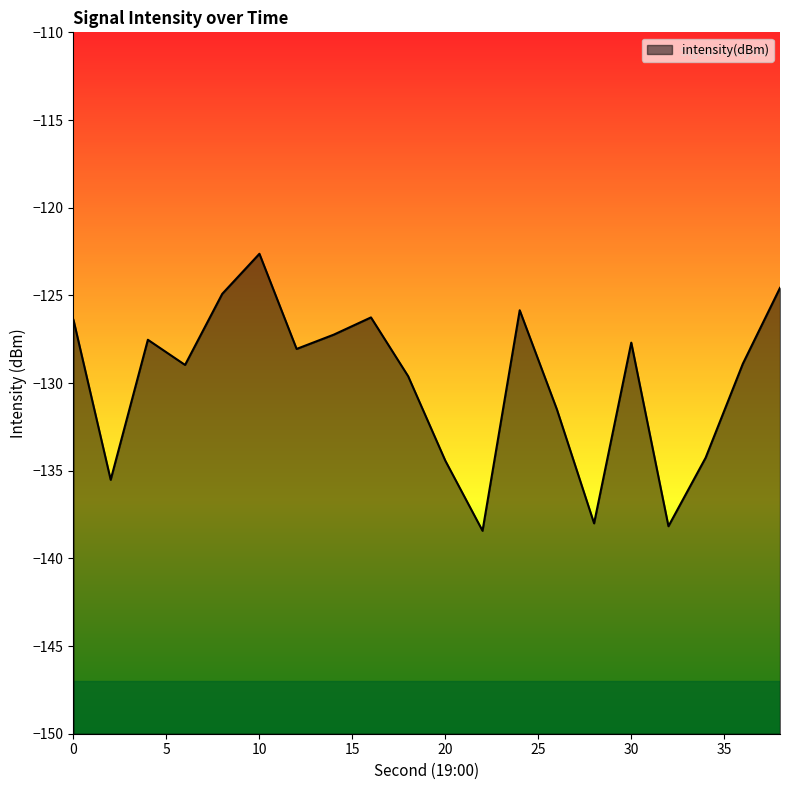

What is the difference between the maximum and minimum values?

15.8